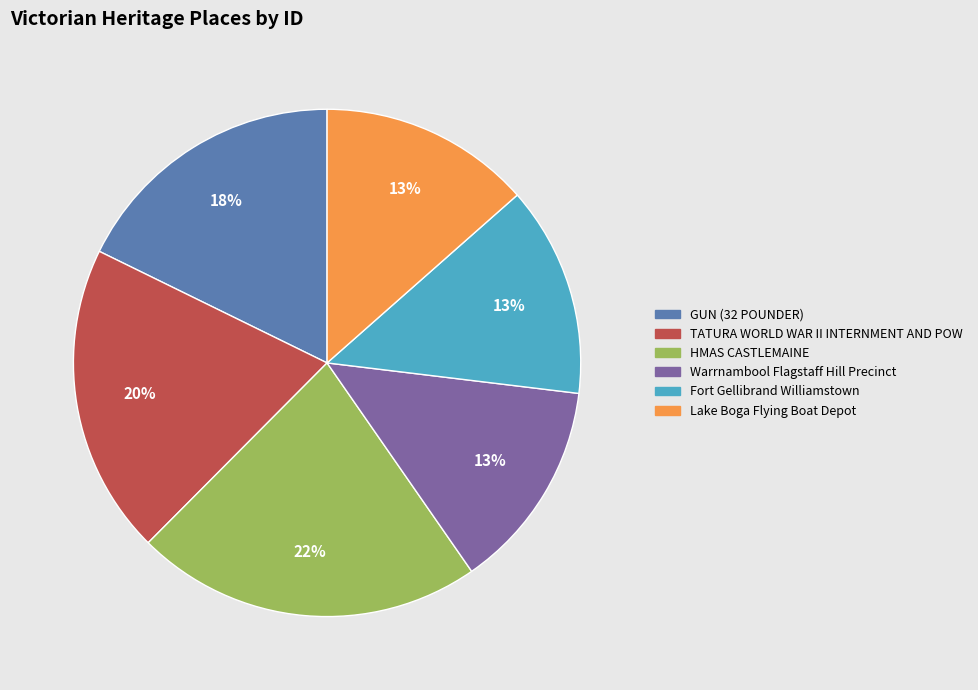

How many segments does this pie chart have?

6